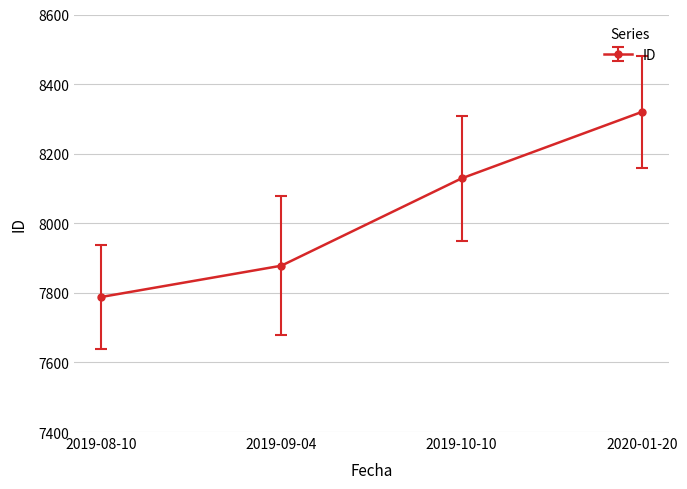

What is the sum of all values?

32115